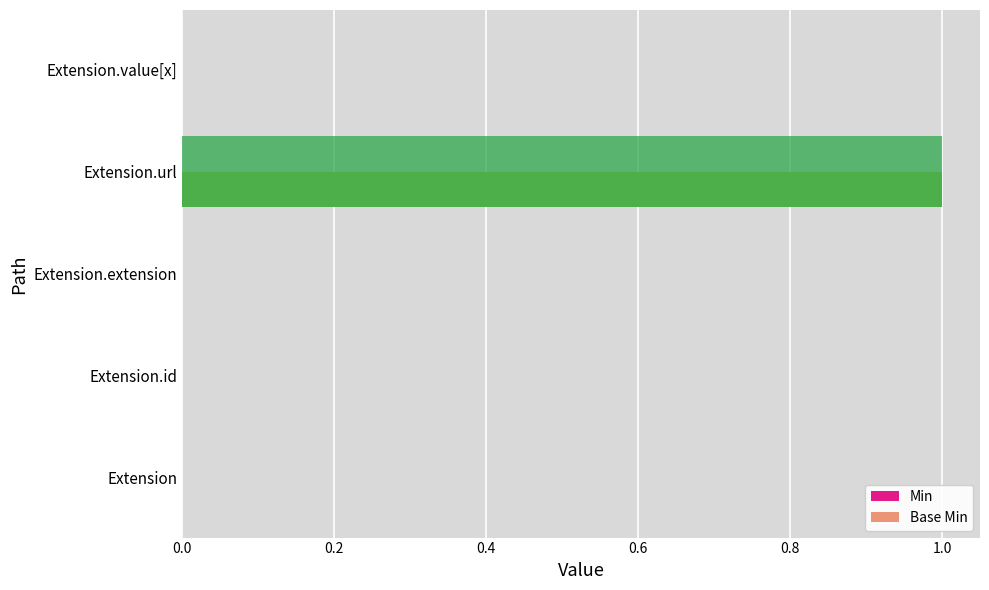

True or false: Min has a value of 0 at Extension.extension.

True